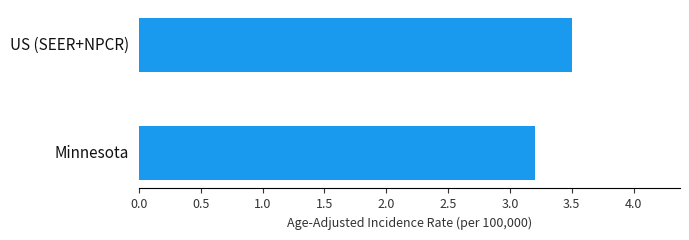

How many series are shown in this chart?

1